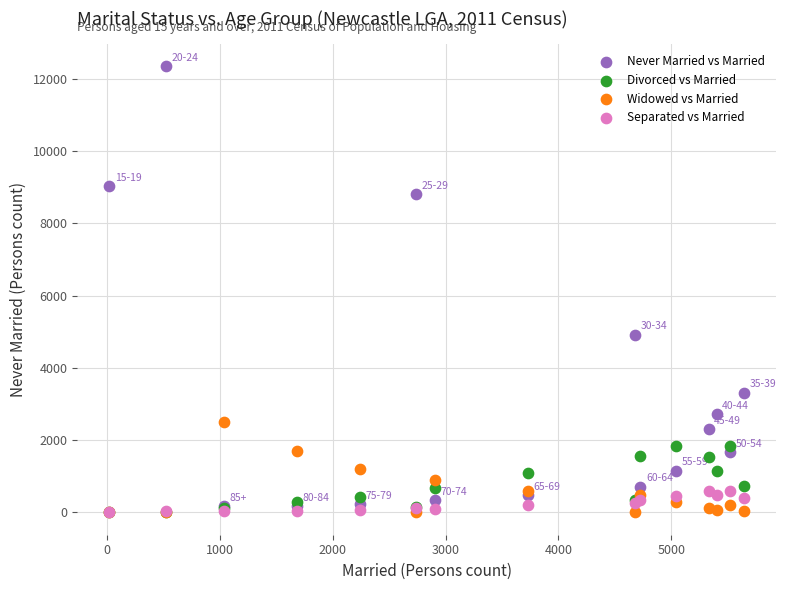

Across all series, what Y value is closest to 6173?

4913